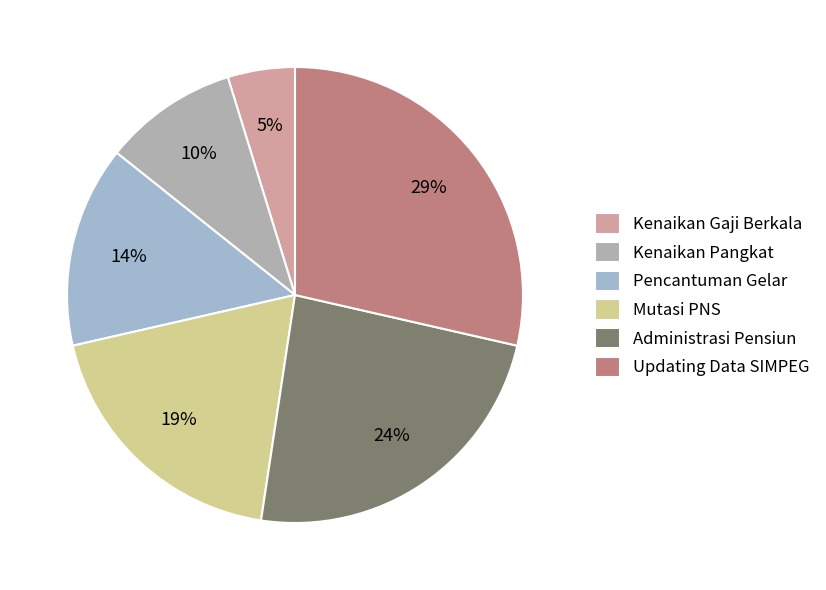

Rank the categories by value from lowest to highest.

Kenaikan Gaji Berkala, Kenaikan Pangkat, Pencantuman Gelar, Mutasi PNS, Administrasi Pensiun, Updating Data SIMPEG